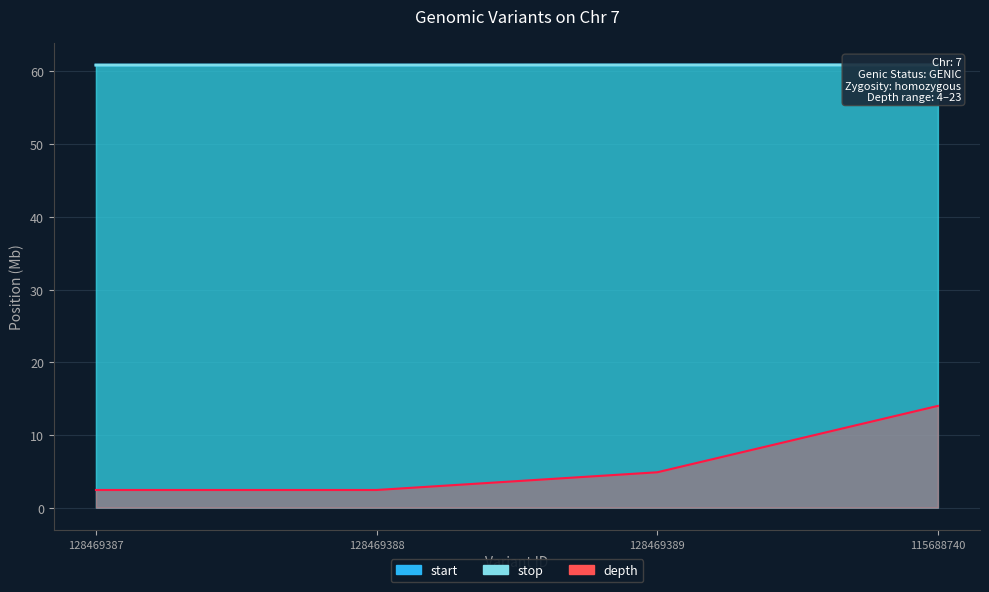

Between 128469387 and 128469388, which series saw the biggest shift?

stop